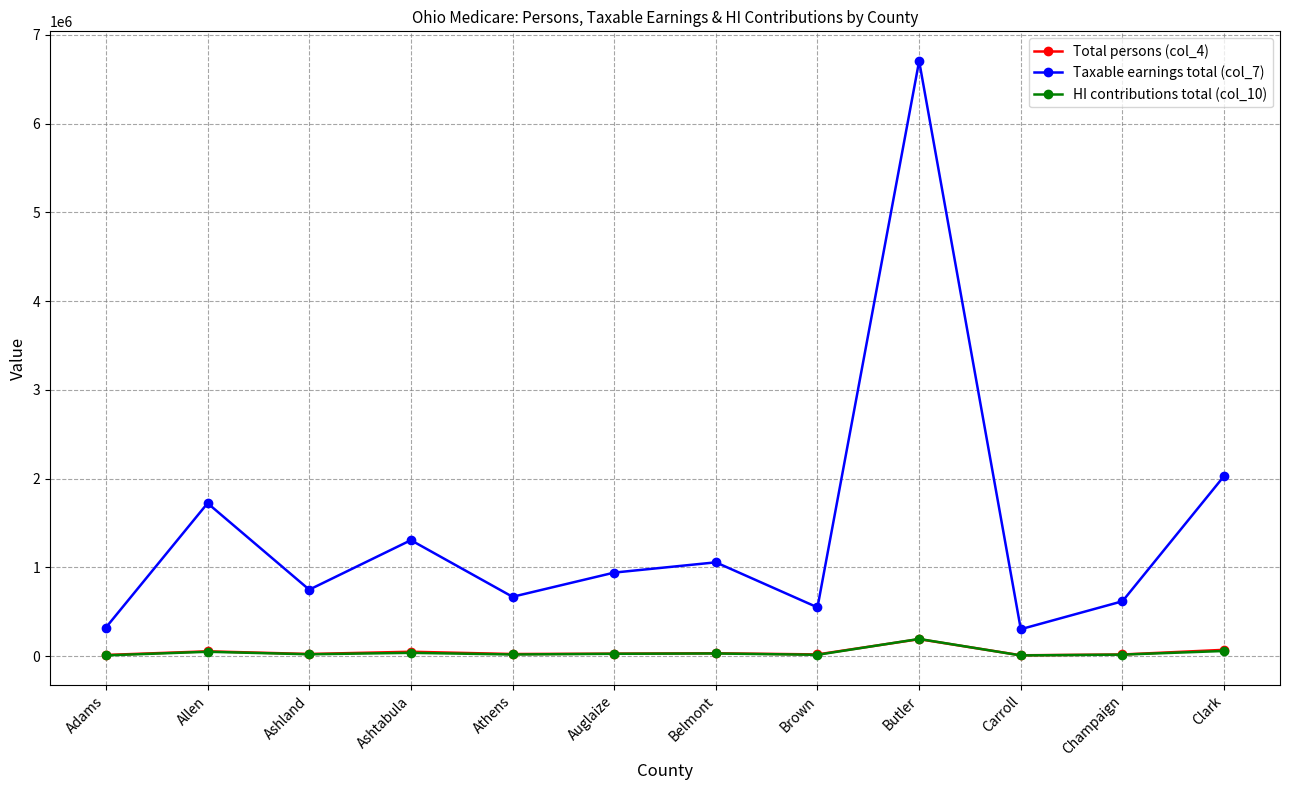

In Taxable earnings total (col_7), how many points are higher than both neighbors (excluding endpoints)?

4